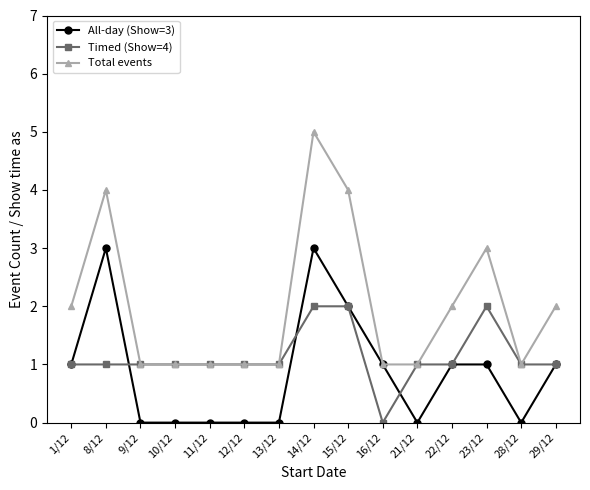

True or false: Timed (Show=4) has a value of 1 at 13/12.

True